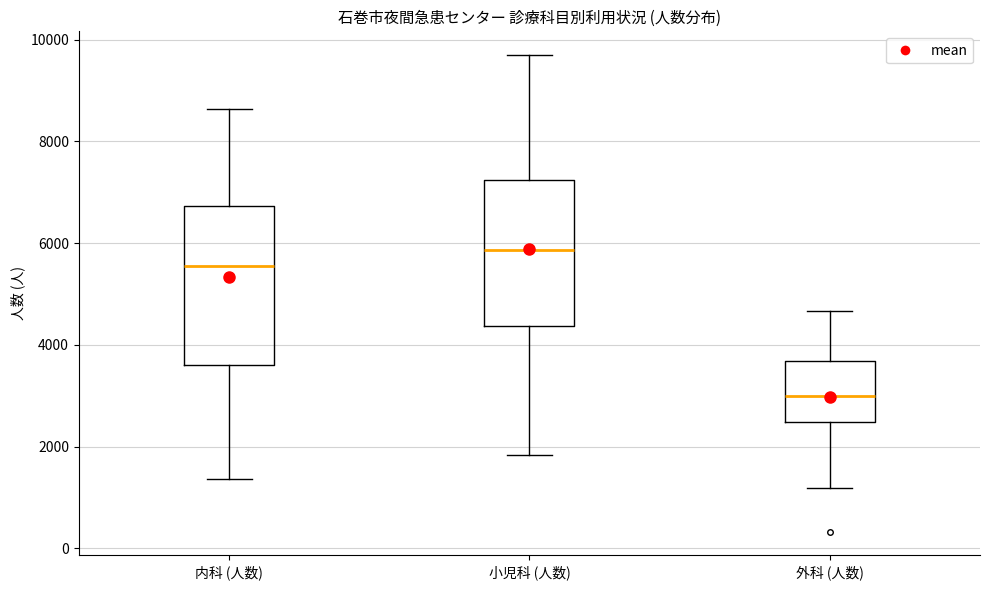

Where is the upper edge of the box for 小児科 (人数) on the y-axis? The values are not printed on the chart, so give them approximately, as read against the axis.

7200